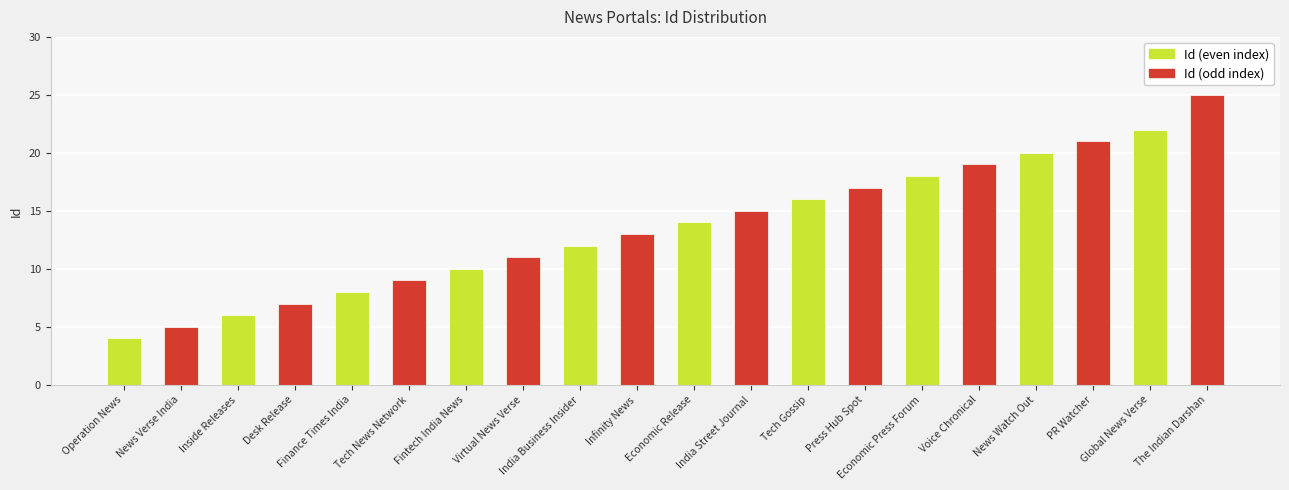

What is the greatest value displayed?

25